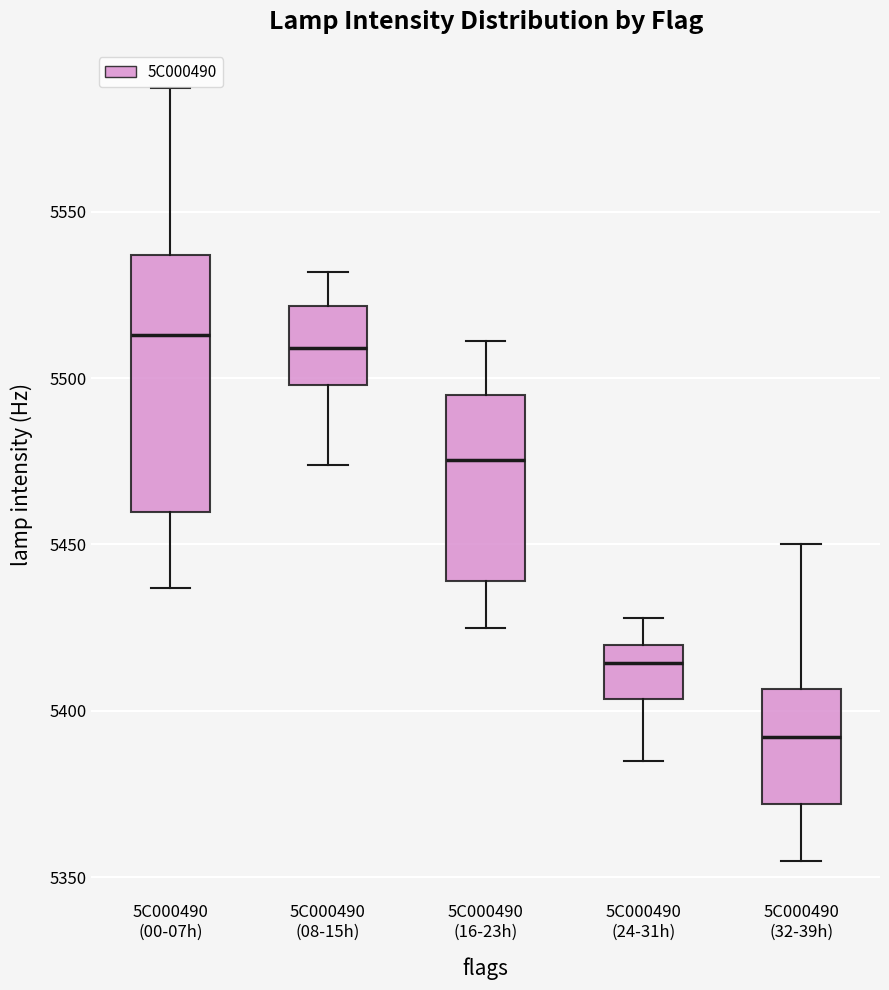

Reading left to right, read every box against the y-axis: the position of its median line, the range the box covers, and the ends of its whiskers. The values are not printed on the chart, so give them approximately, as read against the axis.

5C000490 (00-07h): median 5515, box 5460 to 5535, whiskers 5435 to 5585
5C000490 (08-15h): median 5510, box 5500 to 5520, whiskers 5475 to 5530
5C000490 (16-23h): median 5475, box 5440 to 5495, whiskers 5425 to 5510
5C000490 (24-31h): median 5415, box 5405 to 5420, whiskers 5385 to 5430
5C000490 (32-39h): median 5390, box 5370 to 5405, whiskers 5355 to 5450